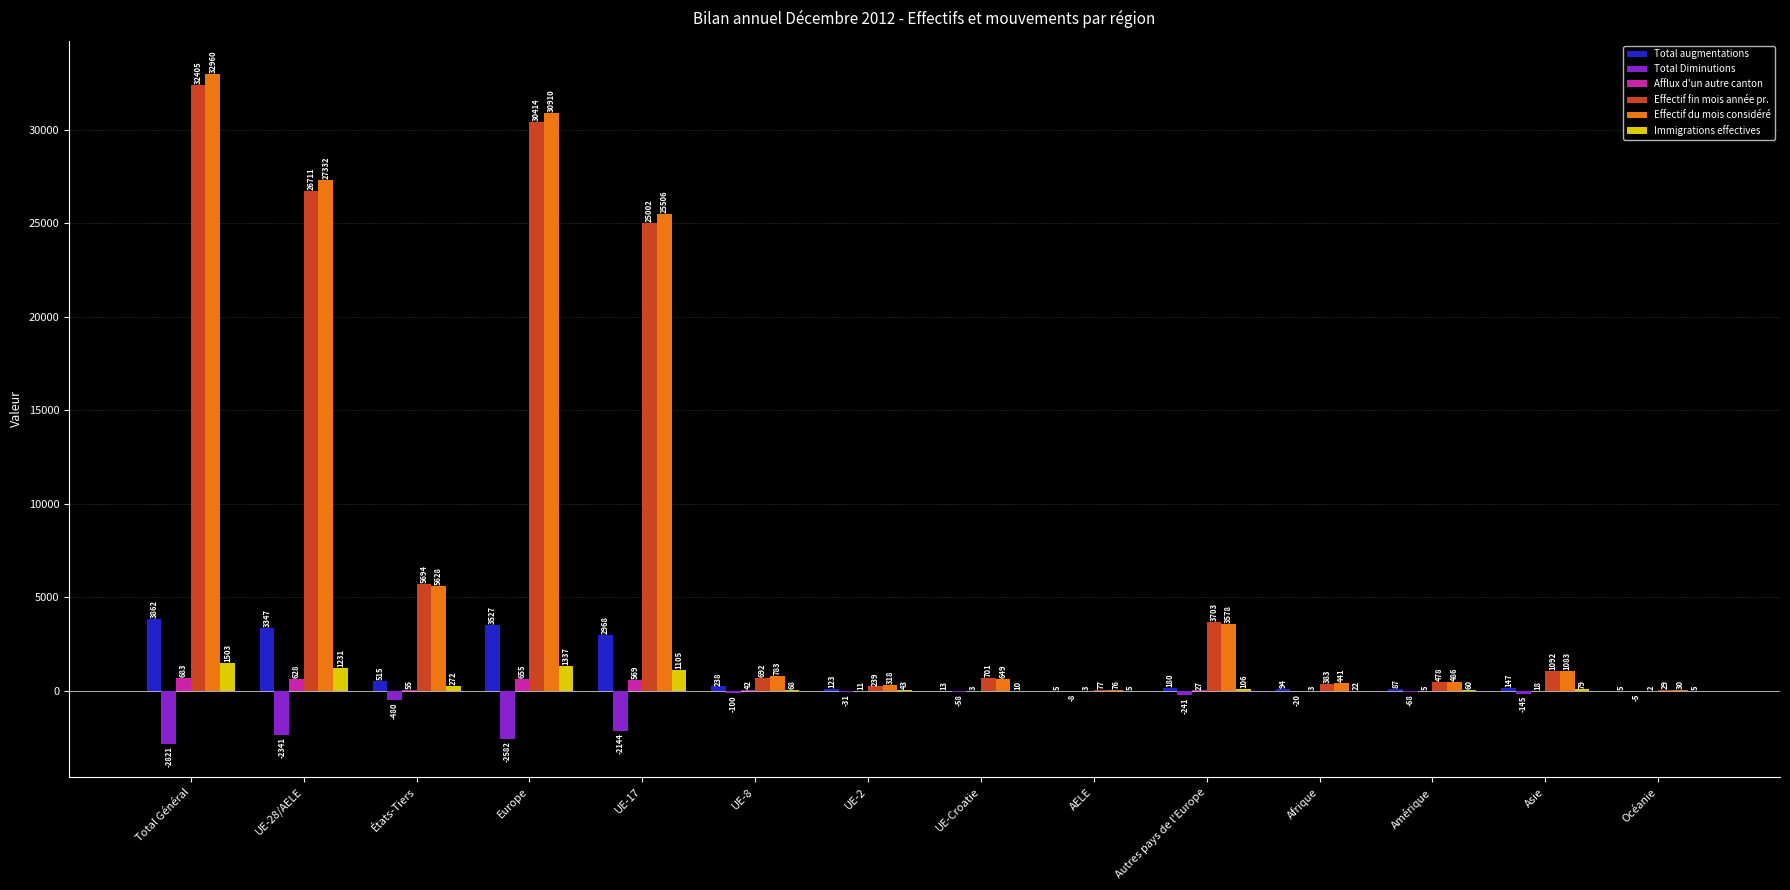

What is the total value across all series at Autres pays de l'Europe?

7353